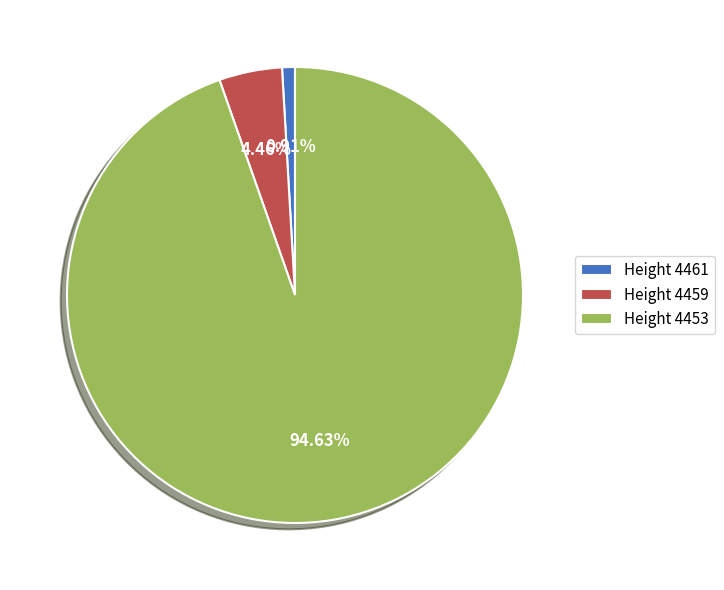

How many slices are in this pie chart?

3